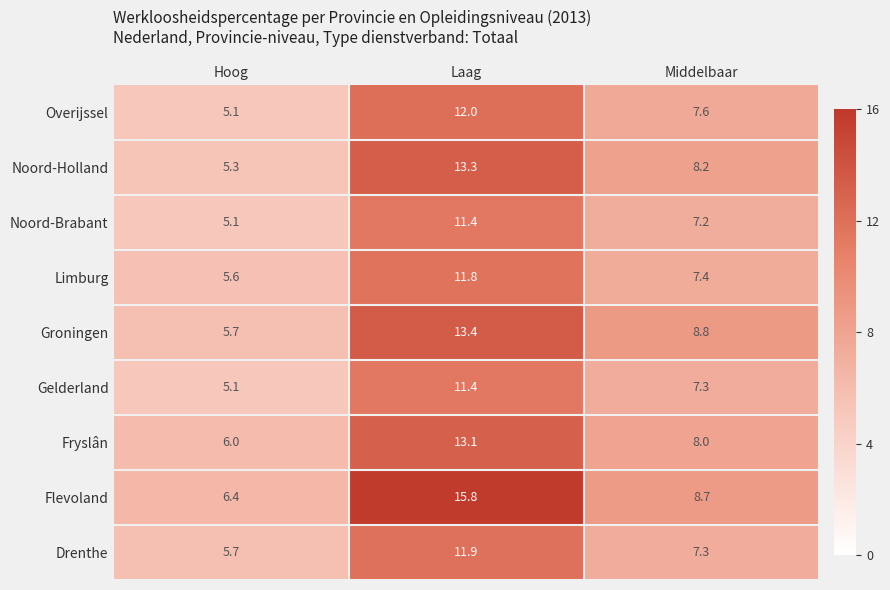

What is the difference between the Noord-Holland values at Hoog and Laag?

8.0